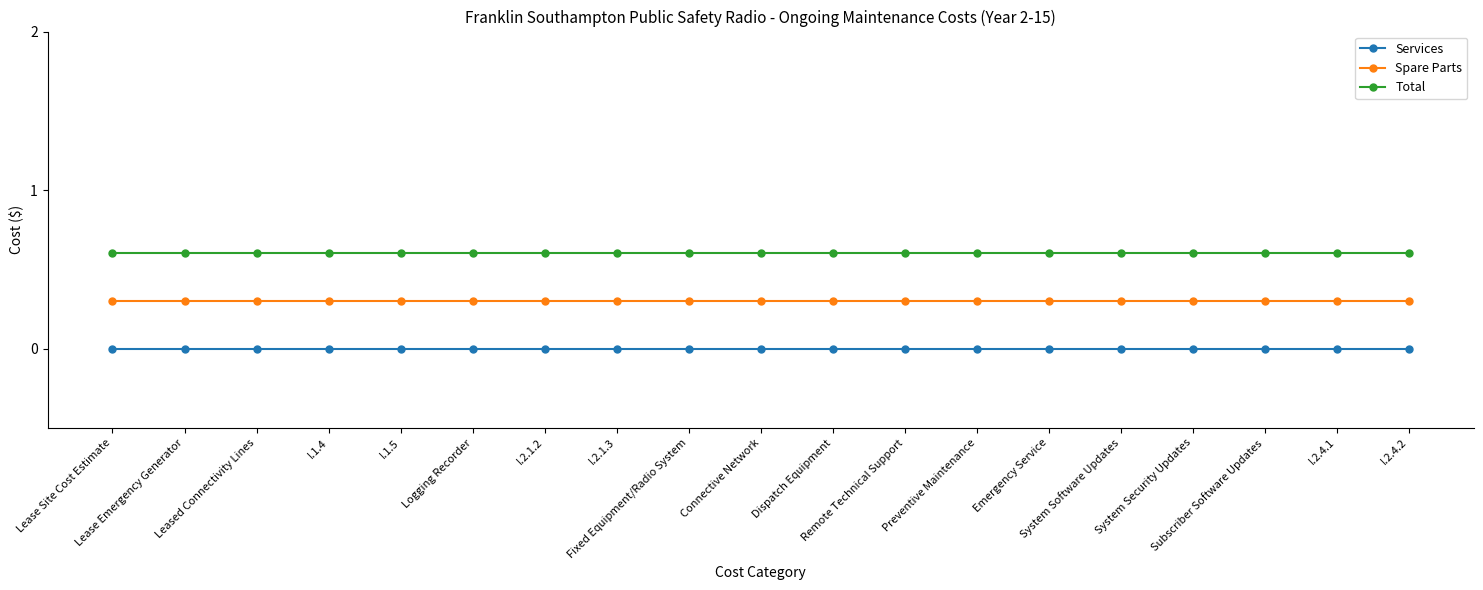

What position from the right is Dispatch Equipment?

9